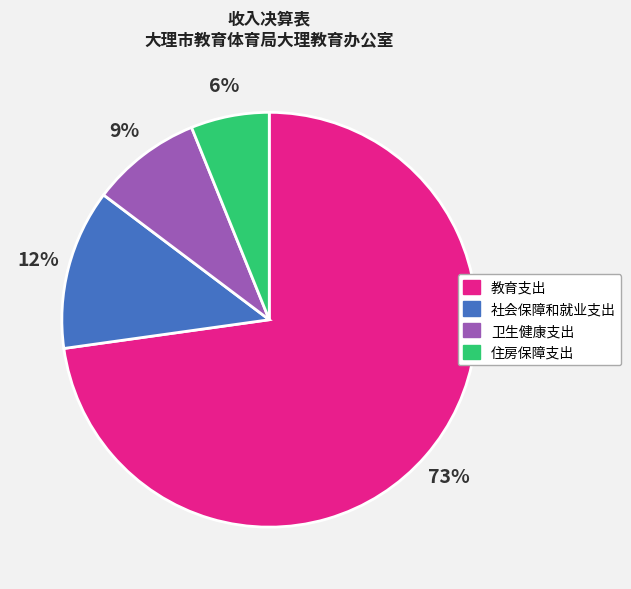

Is the sum of 卫生健康支出 and 社会保障和就业支出 greater than half?

No